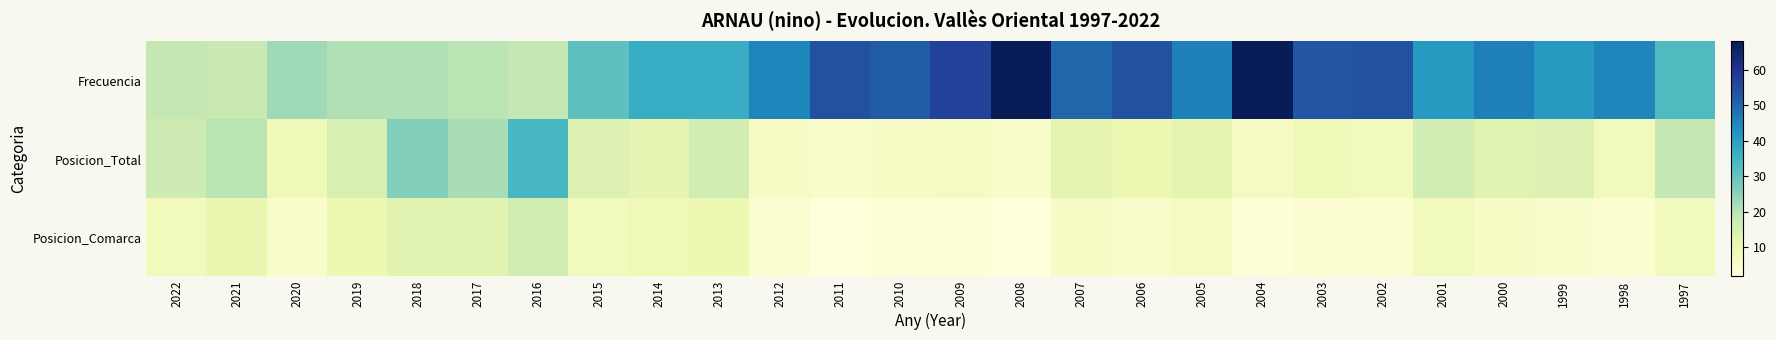

Rank the series at 2005 from lowest to highest value.

Posicion_Comarca, Posicion_Total, Frecuencia